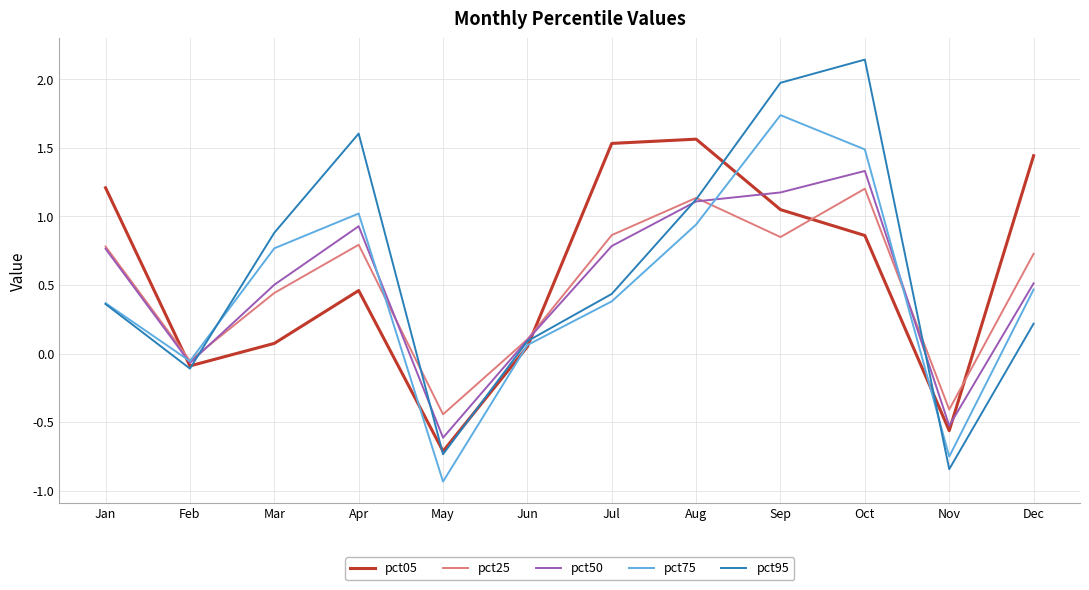

At which label does pct25 first exceed 0?

Jan